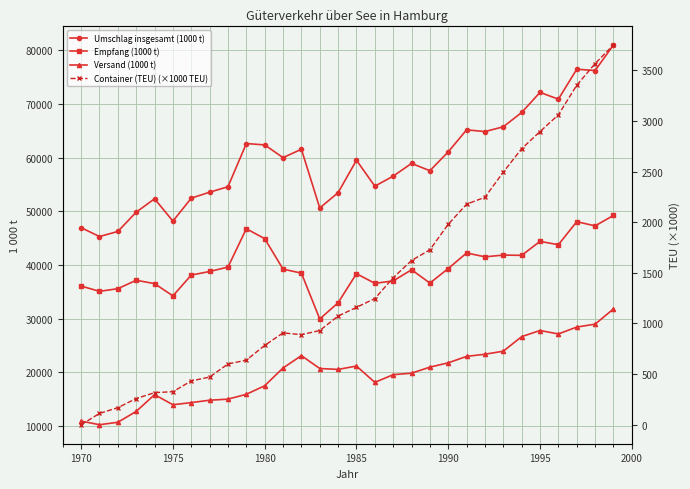

At 1990, list the series in order from smallest to largest.

Container (TEU) (×1000 TEU), Versand (1000 t), Empfang (1000 t), Umschlag insgesamt (1000 t)